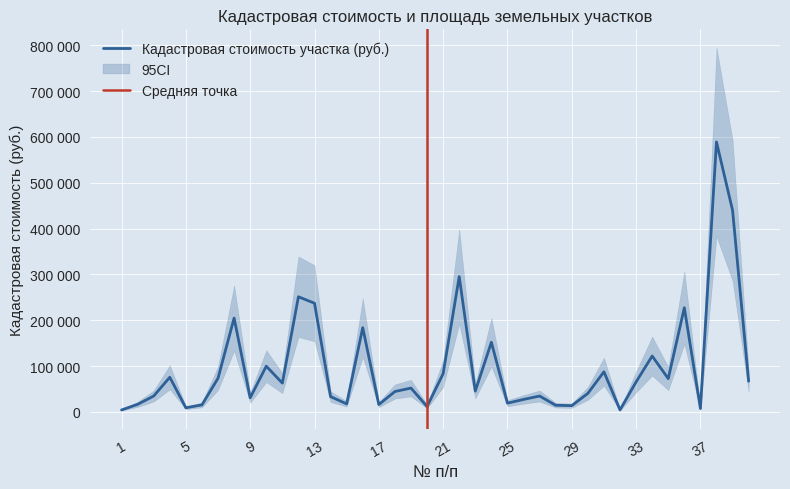

Approximately how many times larger is the value at 2 compared to 16?

0.1